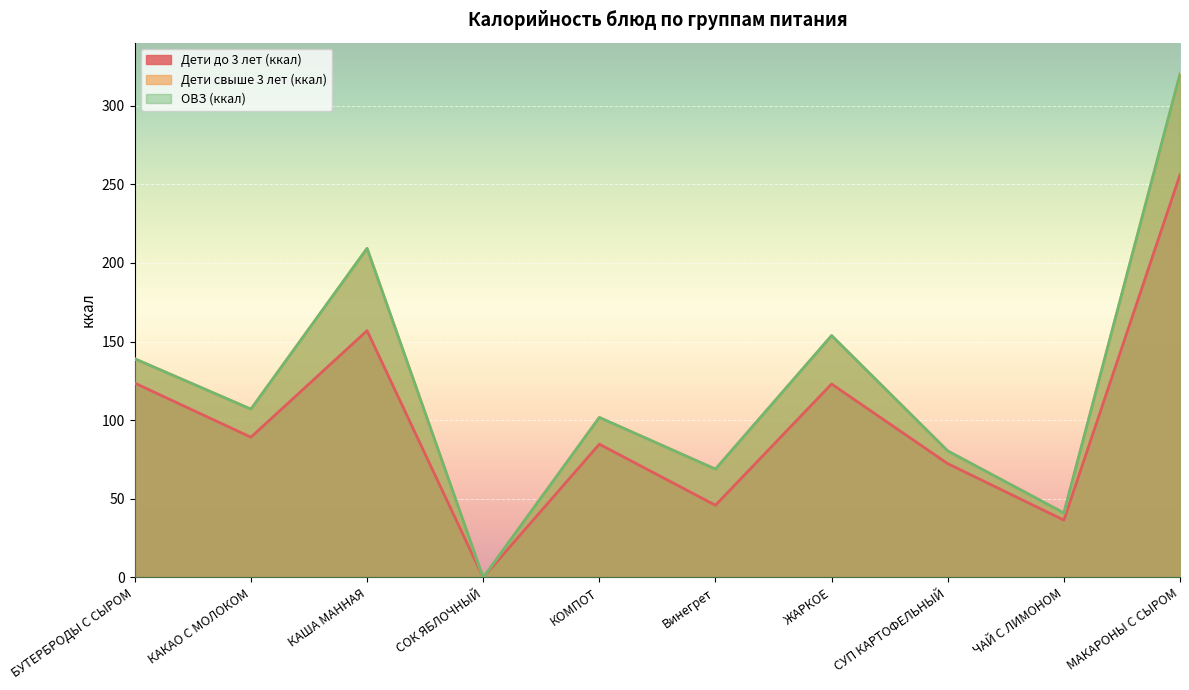

In Дети свыше 3 лет (ккал), how many points are lower than both neighbors (excluding endpoints)?

4